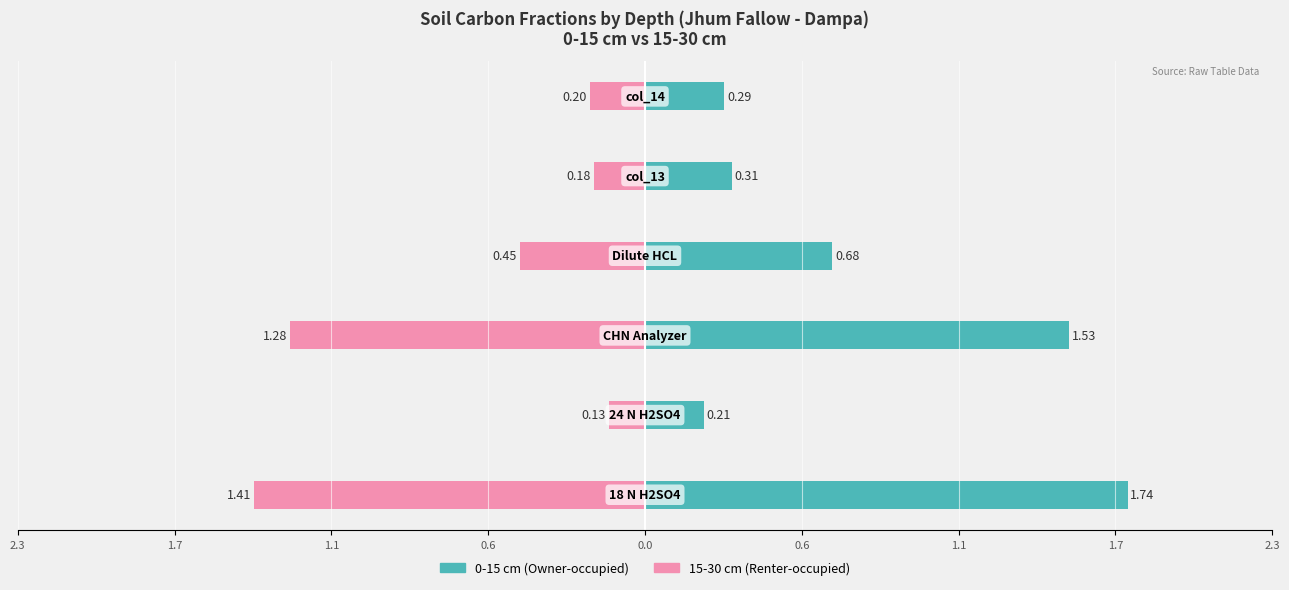

Which label corresponds to the largest value in the chart?

0-15